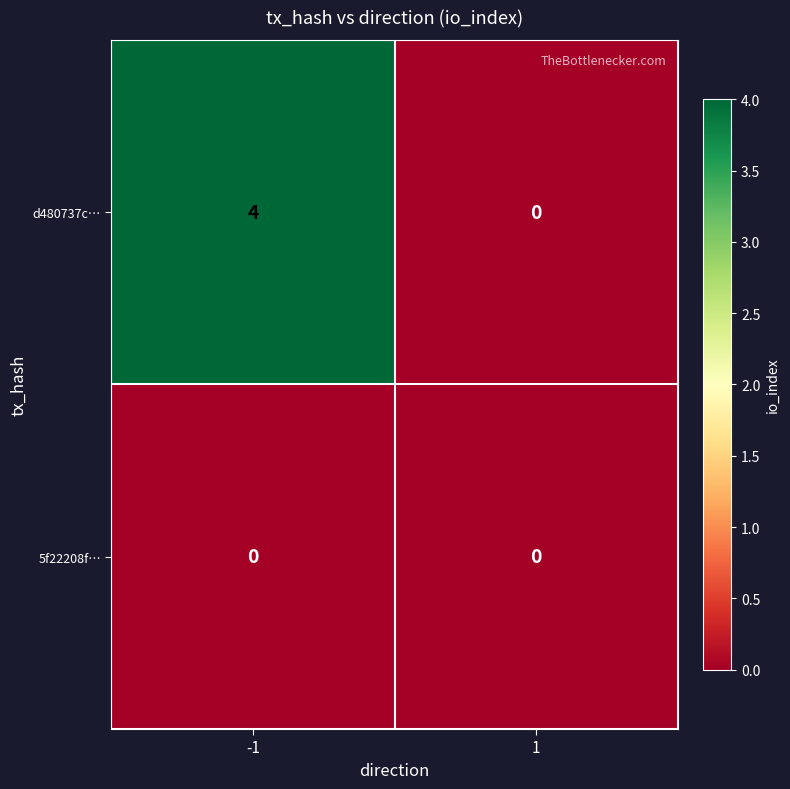

Which series has the largest range (max minus min)?

d480737c…